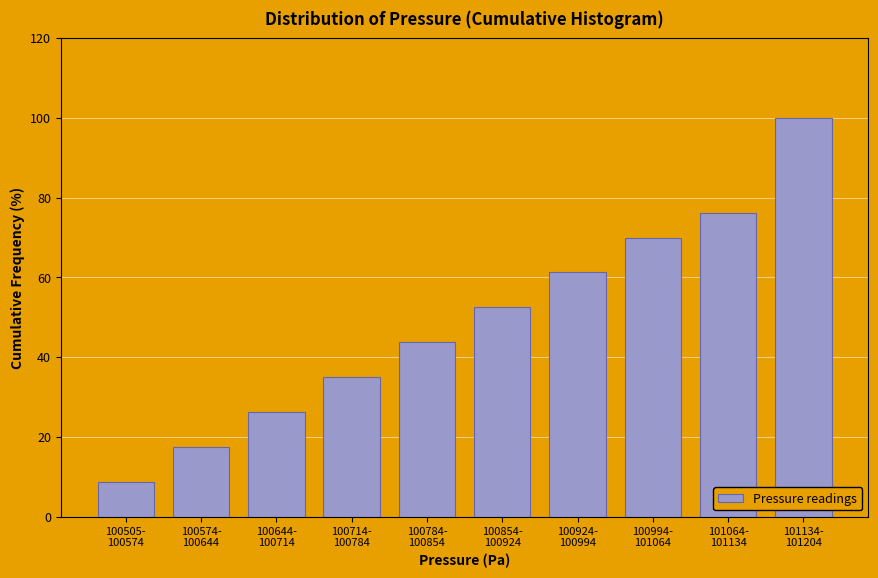

What is the minimum value shown in the chart?

8.8